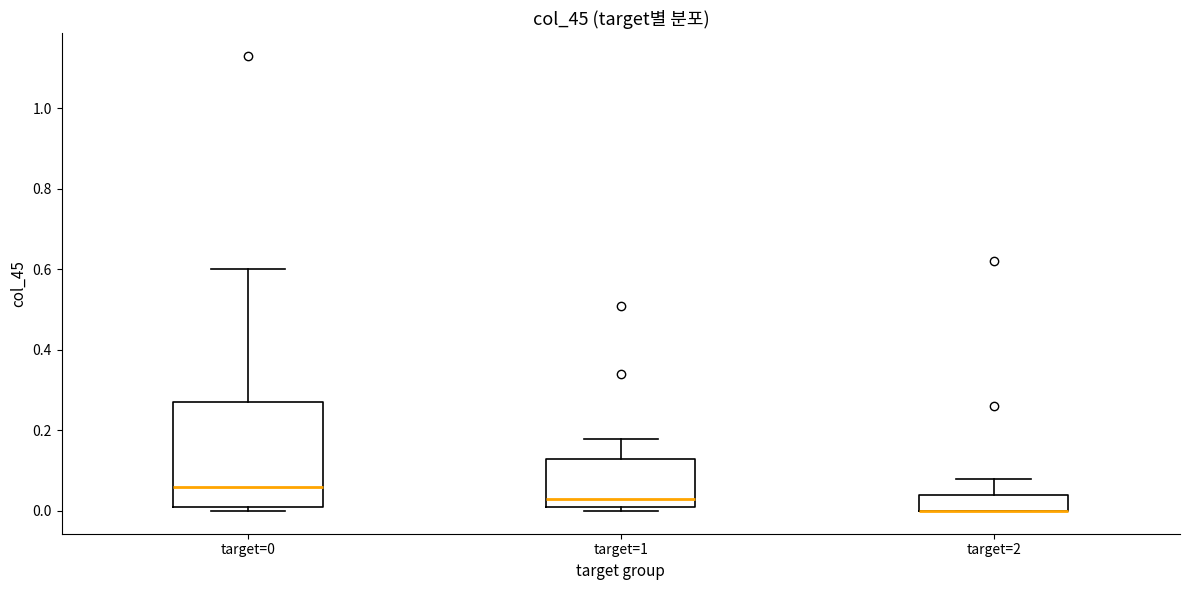

Reading left to right, read every box against the y-axis: the position of its median line, the range the box covers, and the ends of its whiskers. The values are not printed on the chart, so give them approximately, as read against the axis.

target=0: median 0.06, box 0.02 to 0.28, whiskers 0.00 to 0.60
target=1: median 0.04, box 0.02 to 0.14, whiskers 0.00 to 0.18
target=2: median 0.00 (drawn on the box's lower edge), box 0.00 to 0.04, whiskers 0.00 to 0.08